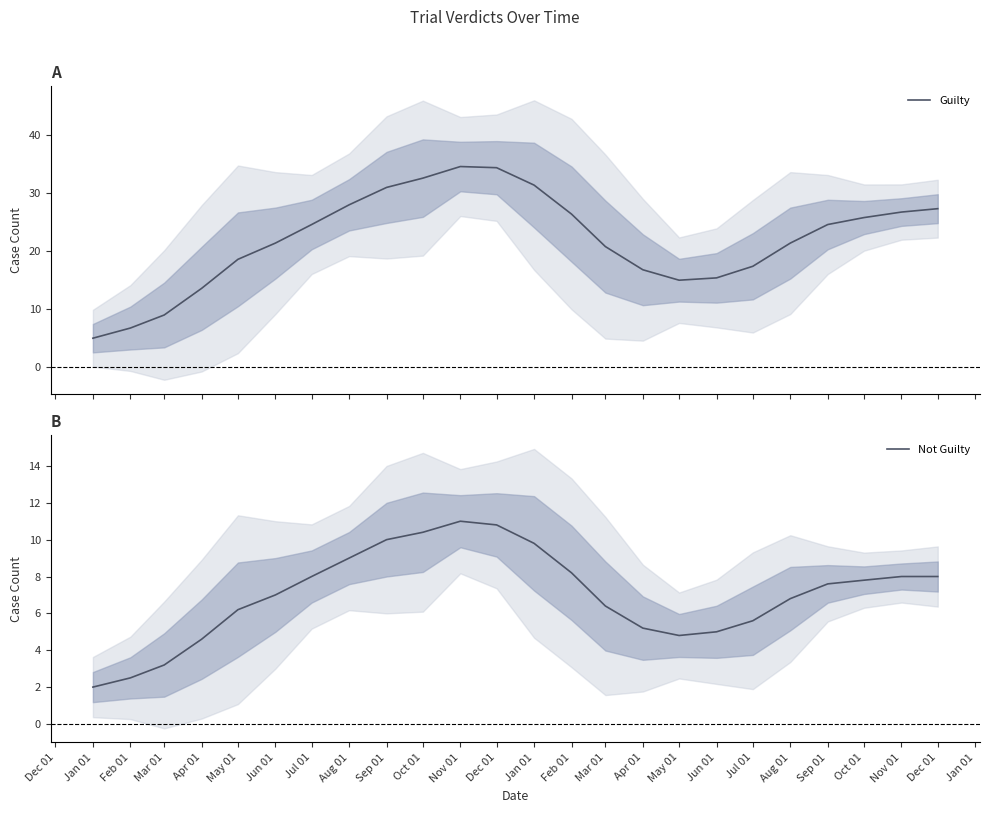

What is the value of the Guilty point at the 11th from the left?

34.6